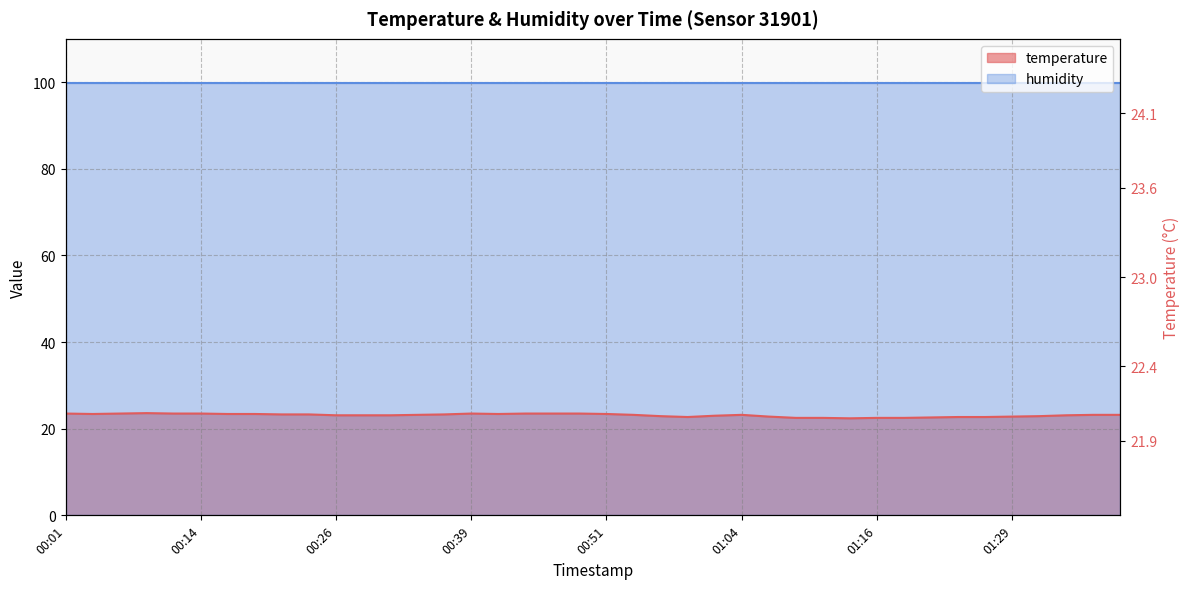

What position from the left is 12?

13